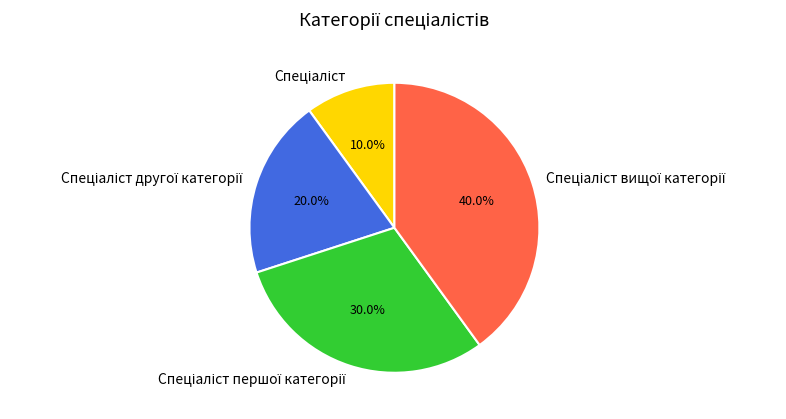

To the nearest percent, what is the average slice percentage?

25%